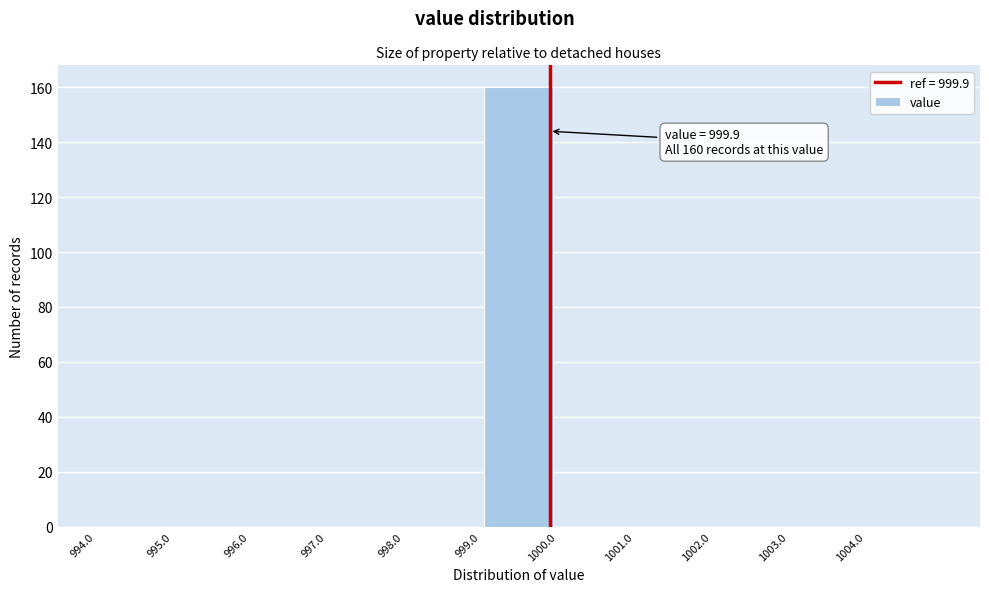

Over which range of the x-axis is the bar tallest?

999 to 1000